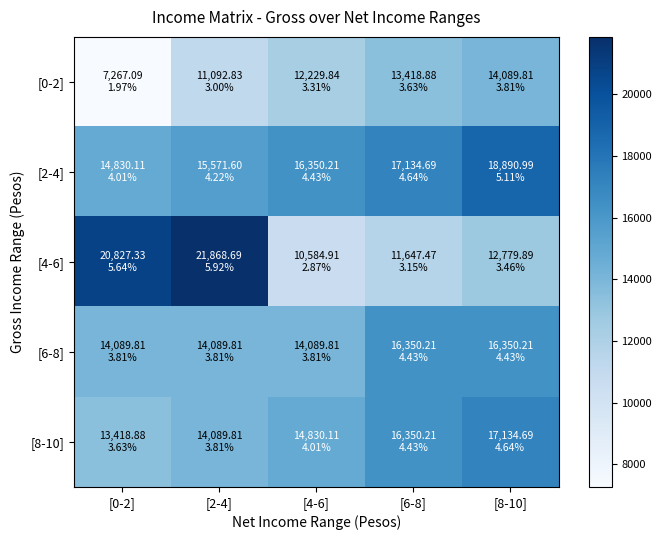

Between [6-8] and [0-2], which is larger?

[6-8]